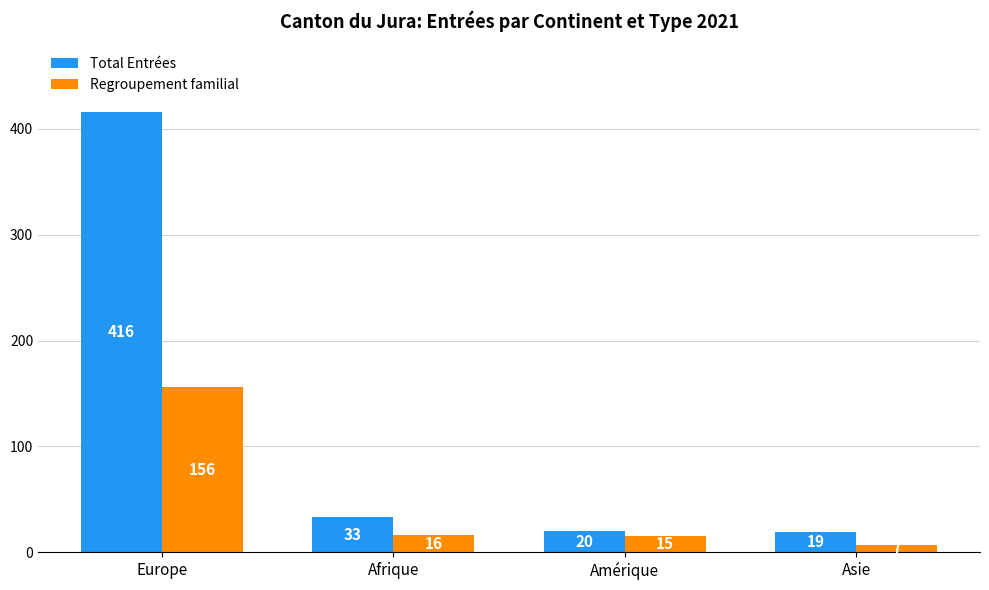

Is the value of Total Entrées at Asie greater than the value of Regroupement familial at Afrique?

Yes